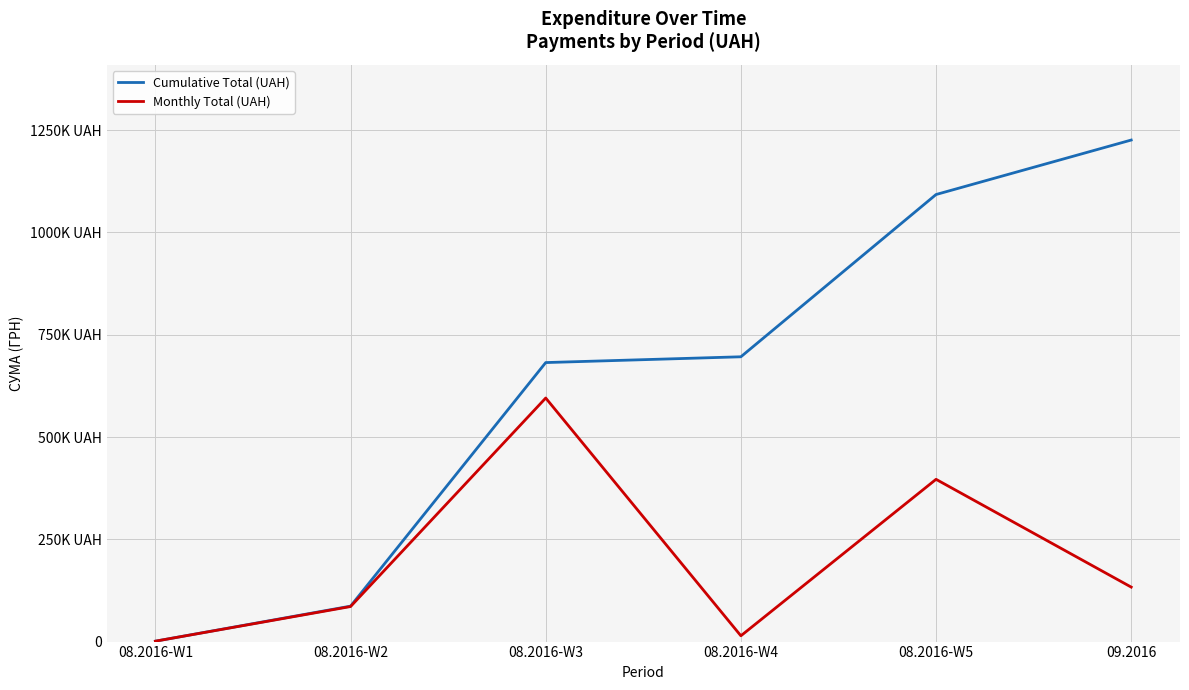

What is the label of the 1st point from the left?

08.2016-W1